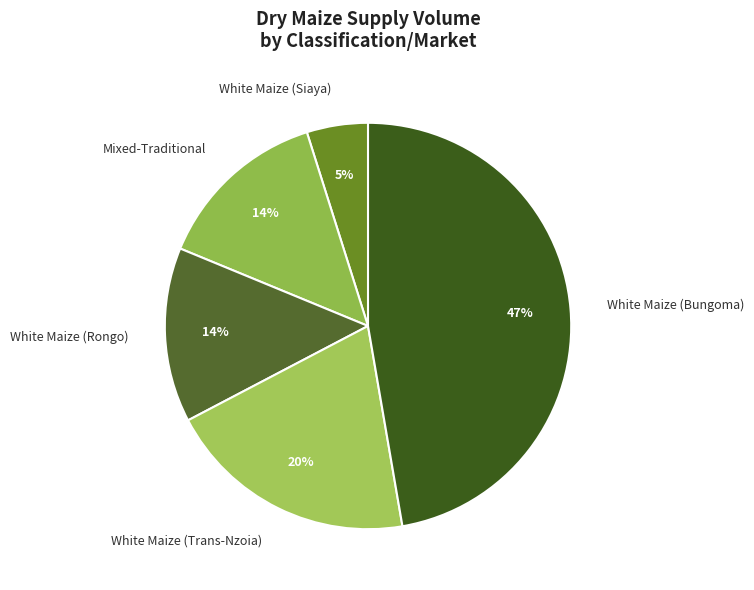

To the nearest percent, what is the average slice percentage?

20%